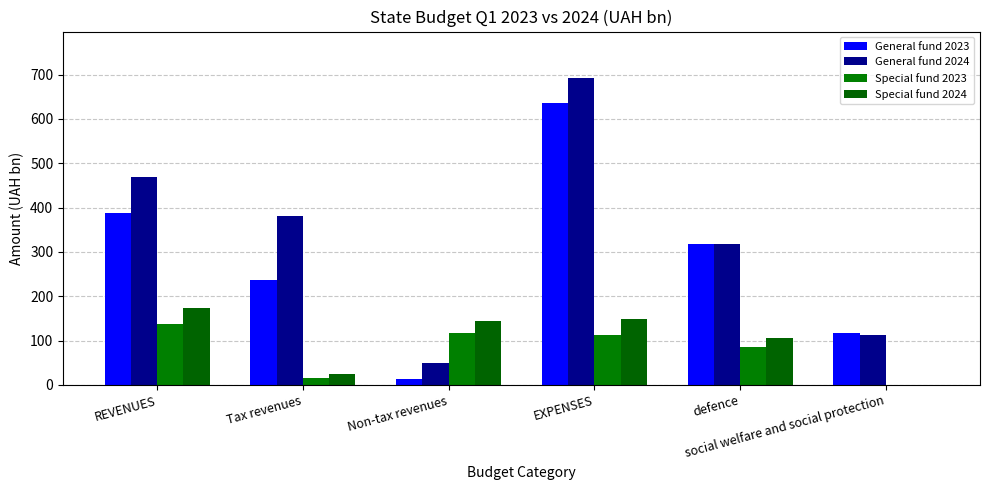

At which category is the sum across all series the highest?

EXPENSES